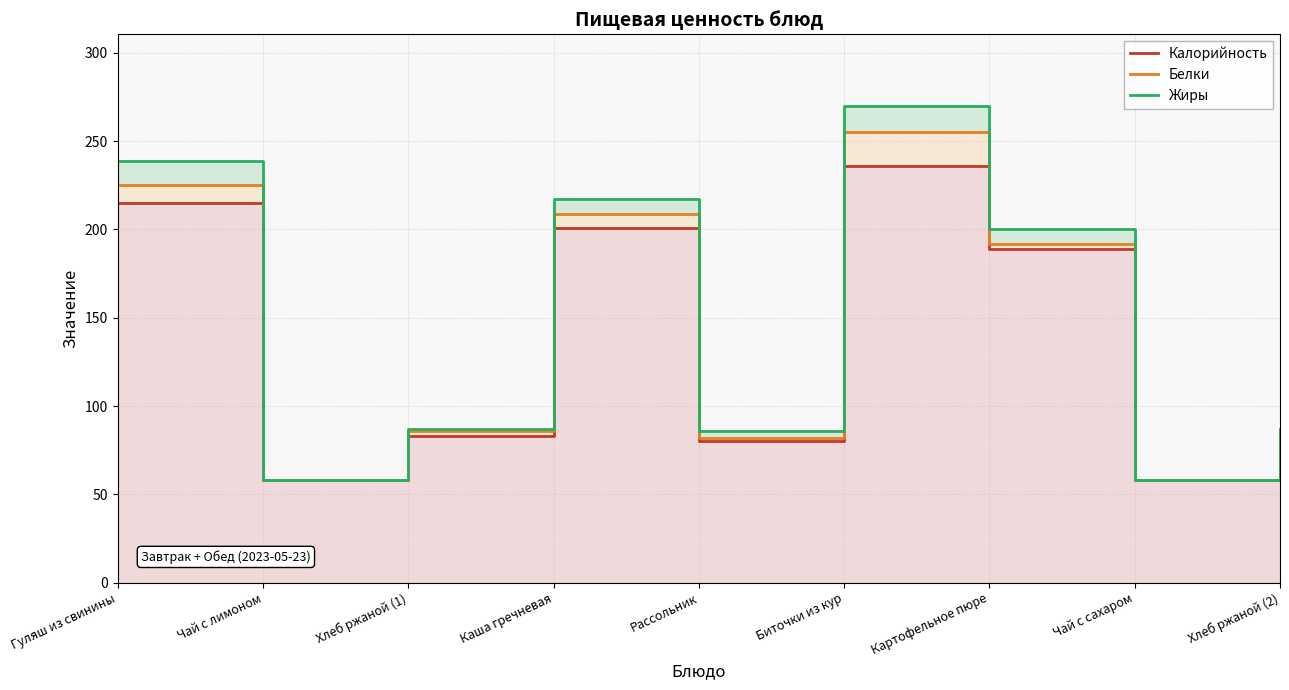

At Каша гречневая, list the series in order from largest to smallest.

Жиры, Белки, Калорийность